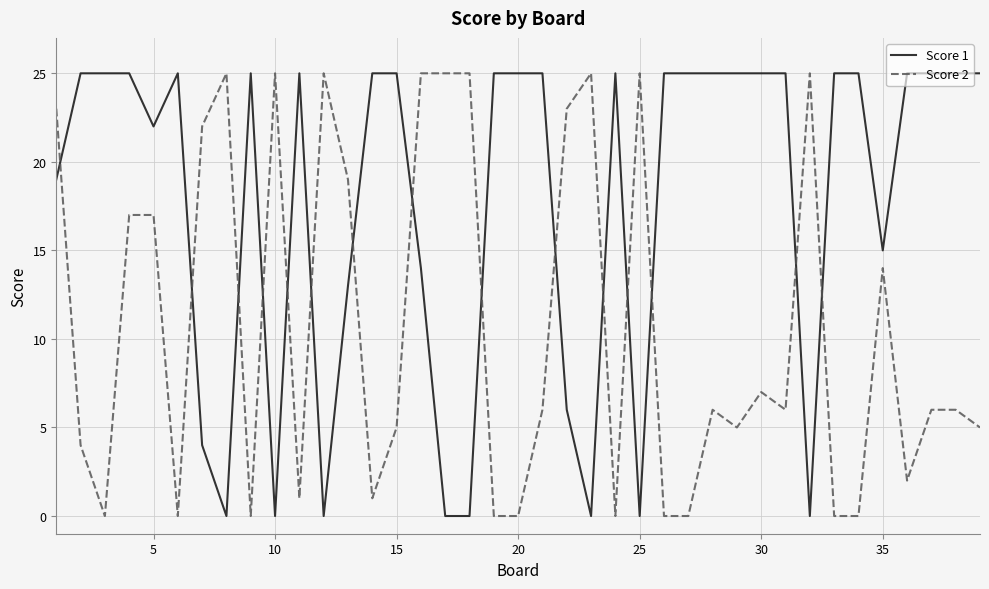

Does the chart have visible grid lines?

Yes